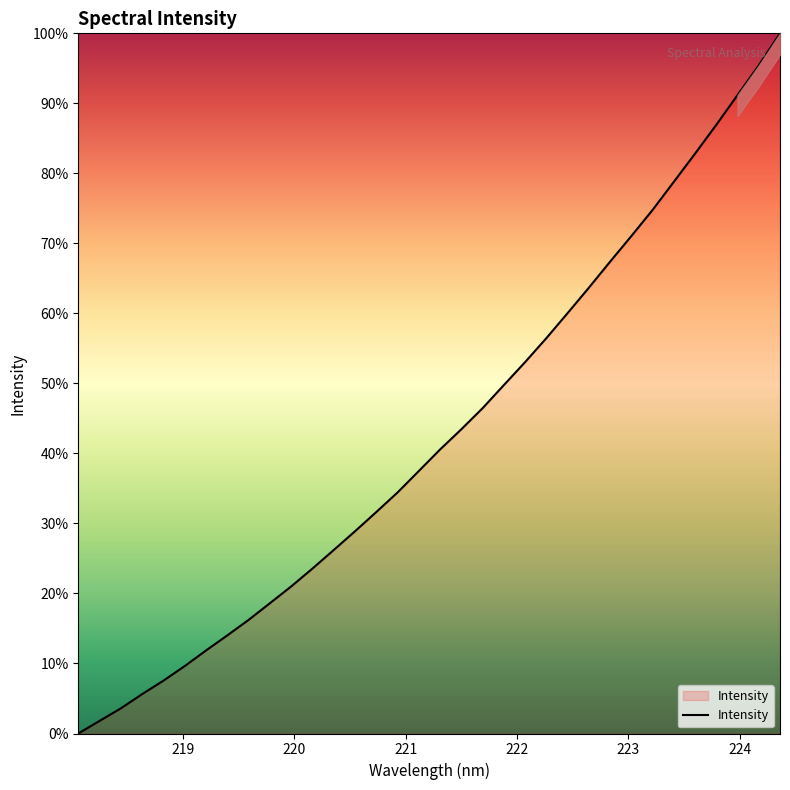

How many lines are shown in the chart?

1